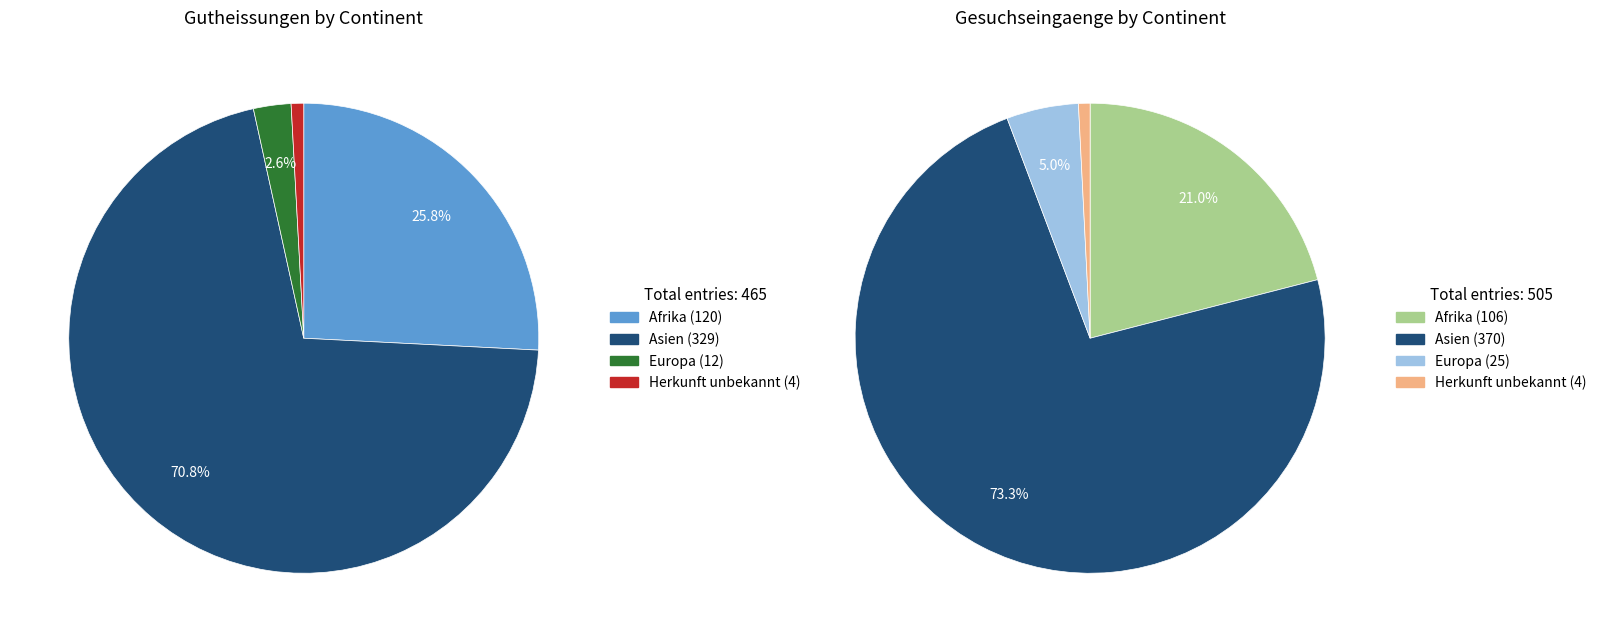

Count the number of slices in the pie.

4